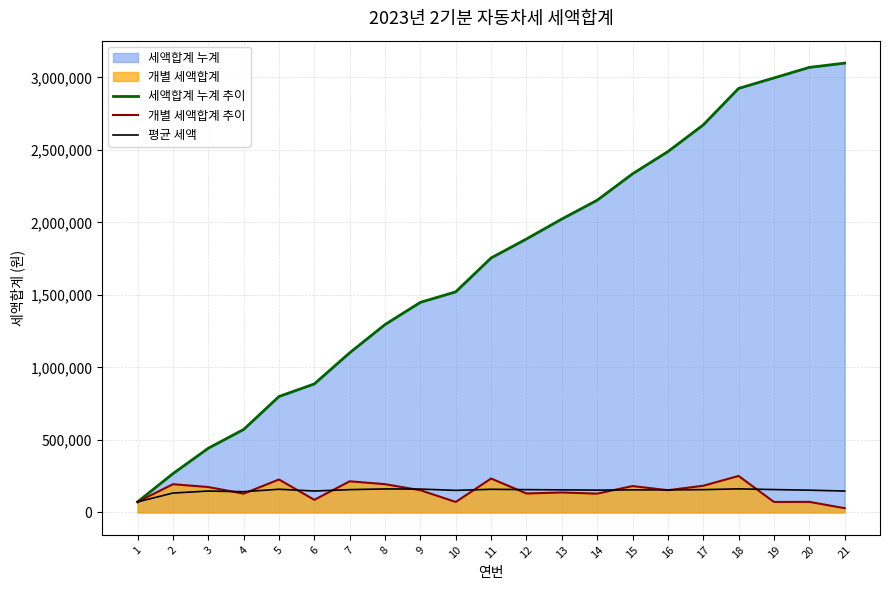

Reading right to left, list all the values displayed in this chart.

세액합계 누계 추이: 3098260.0	3068870.0	2996170.0	2923790.0	2672130.0	2488130.0	2334800.0	2152900.0	2023230.0	1885690.0	1754900.0	1521140.0	1448760.0	1295750.0	1100820.0	886160.0	799300.0	572000.0	442590.0	267350.0	72740.0
개별 세액합계 추이: 29390.0	72700.0	72380.0	251660.0	184000.0	153330.0	181900.0	129670.0	137540.0	130790.0	233760.0	72380.0	153010.0	194930.0	214660.0	86860.0	227300.0	129410.0	175240.0	194610.0	72740.0
평균 세액: 147536.2	153443.5	157693.2	162432.8	157184.1	155508.1	155653.3	153778.6	155633.1	157140.8	159536.4	152114.0	160973.3	161968.8	157260.0	147693.3	159860.0	143000.0	147530.0	133675.0	72740.0